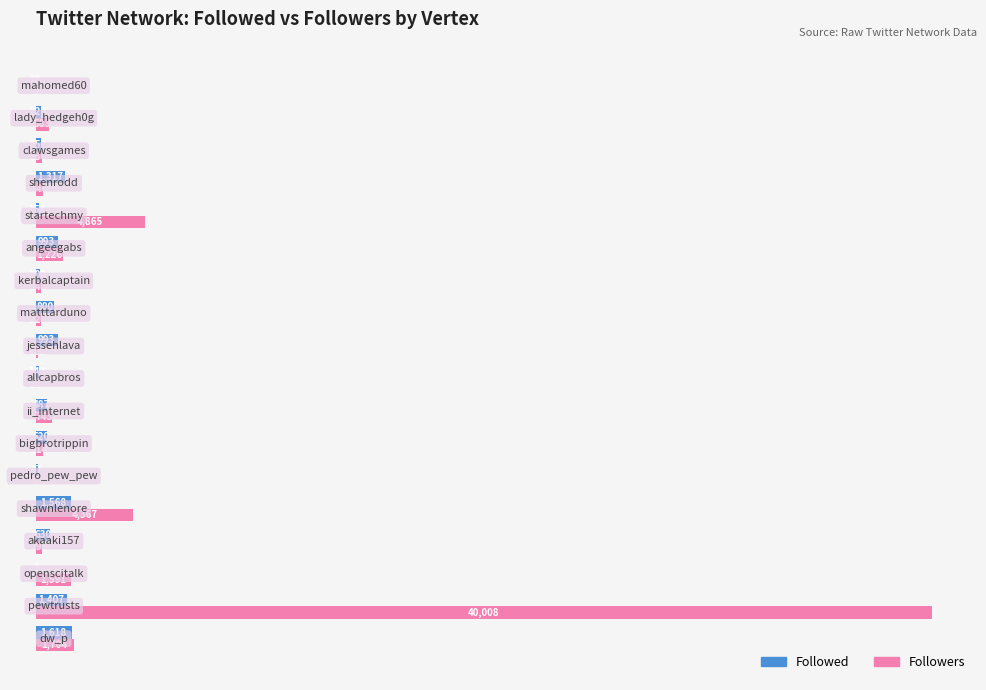

What is the highest value of the Followed series?

1618